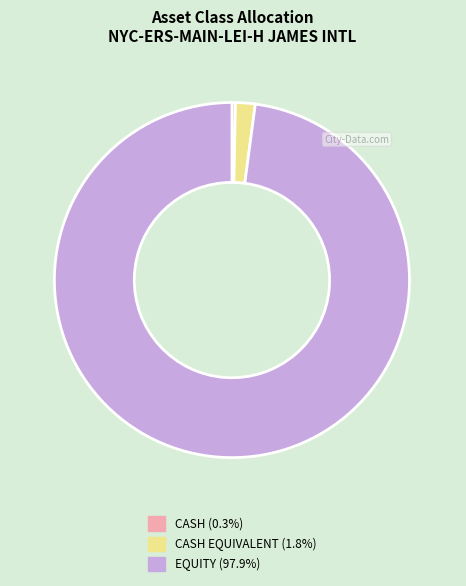

Approximately how many times larger is the value at CASH EQUIVALENT (1.8%) compared to CASH (0.3%)?

5.7